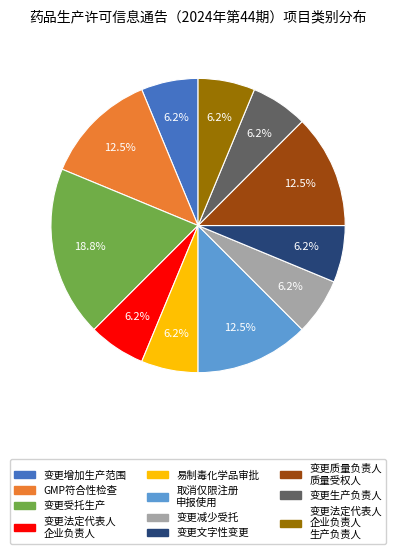

Does any single category account for the majority?

No